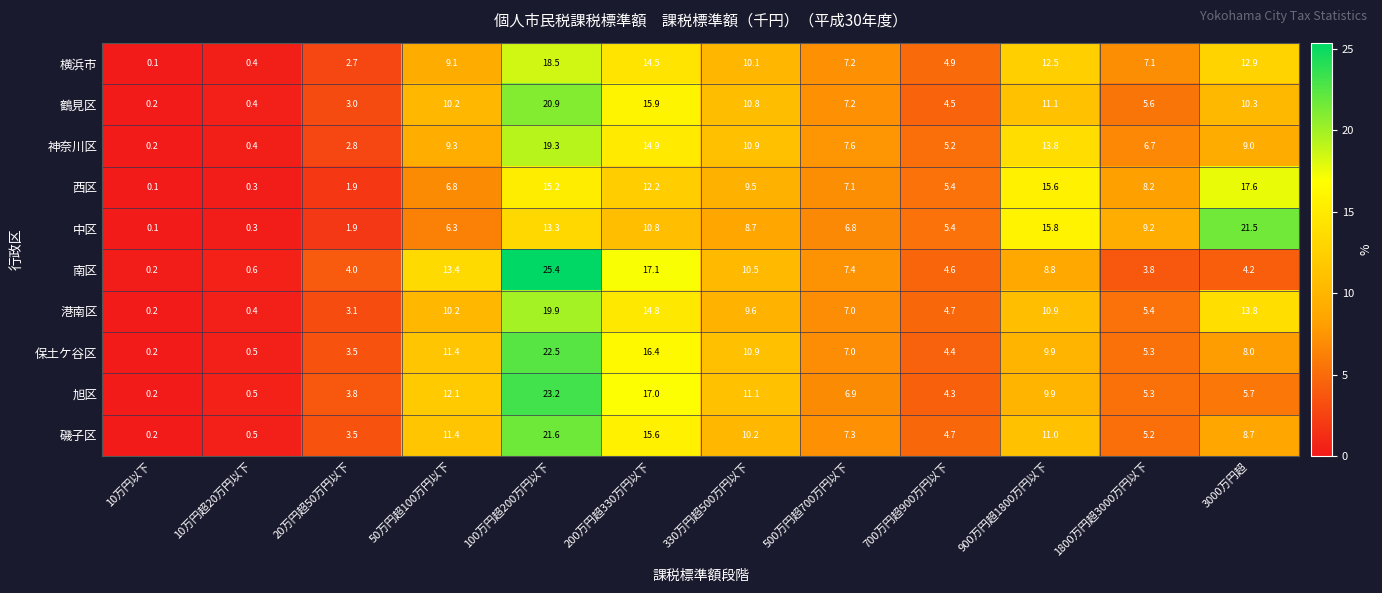

What is the sum of the 保土ケ谷区 values at 900万円超1800万円以下 and 700万円超900万円以下?

14.3